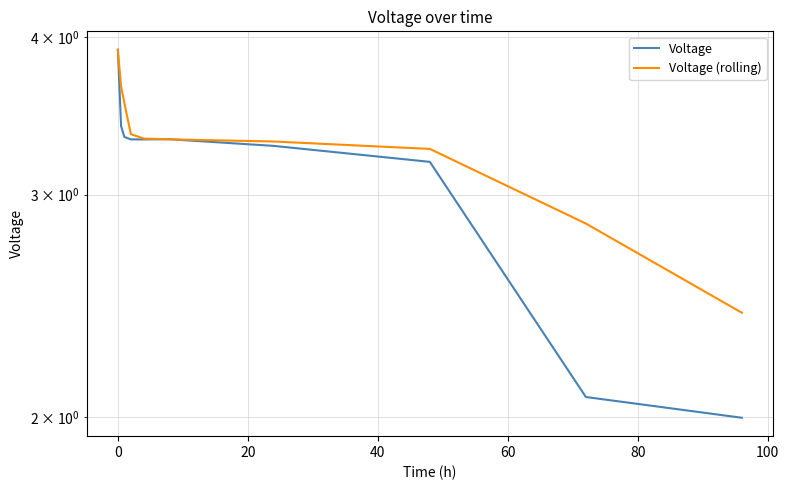

True or false: Voltage (rolling) has more than 1 interior local peaks.

False